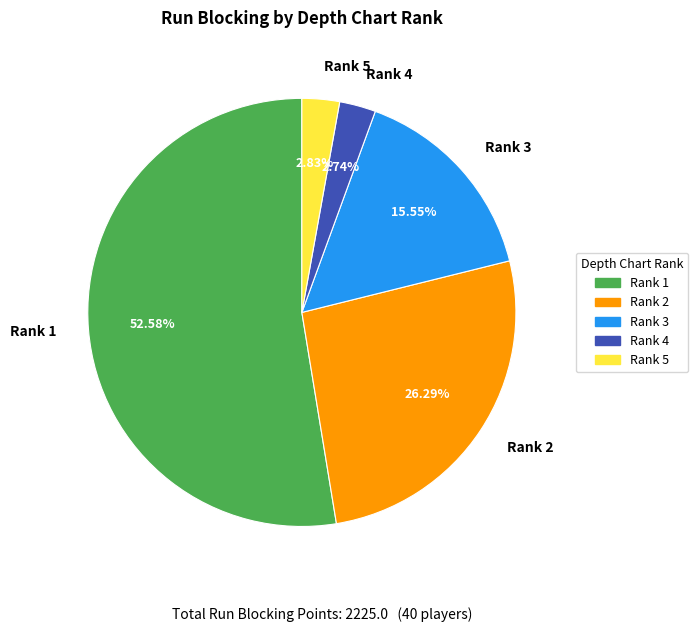

Do Rank 3 and Rank 1 together represent more than half of the pie?

Yes